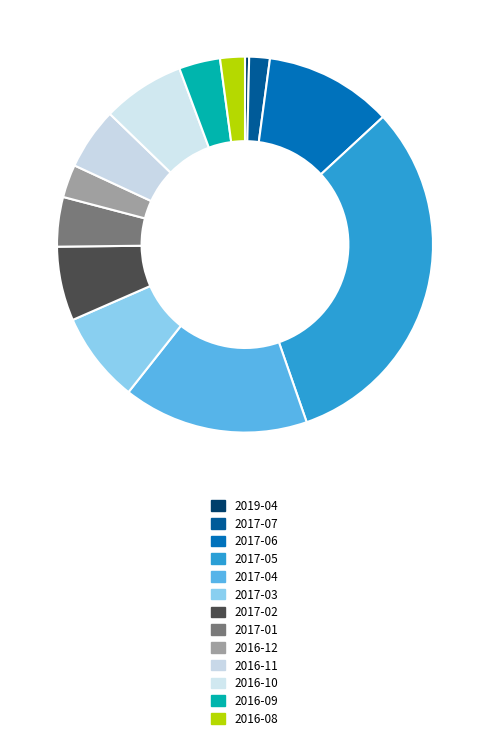

What is the ratio of the value at 2017-03 to the value at 2017-02?

1.2